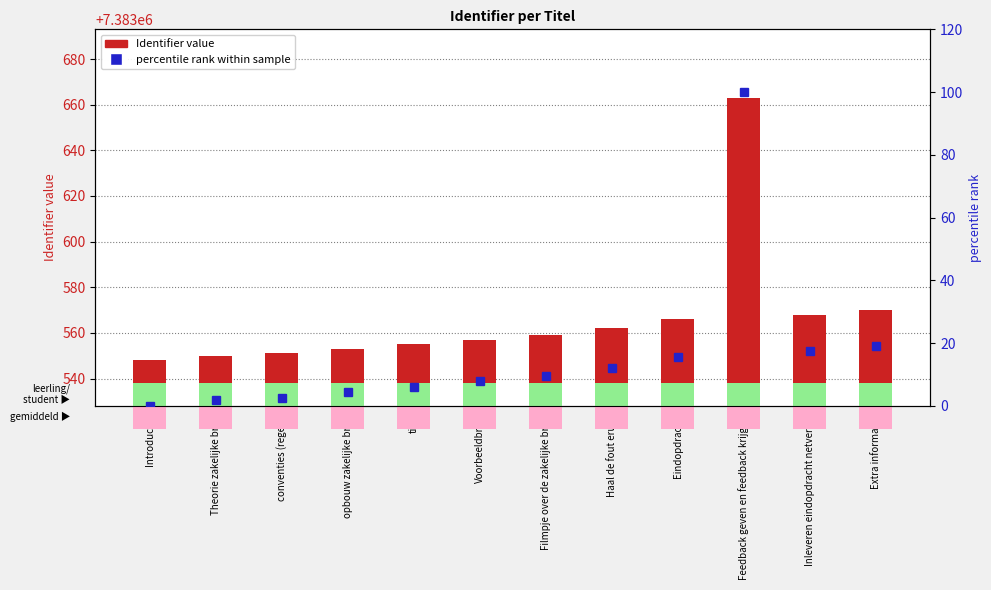

How many groups of bars are there?

12